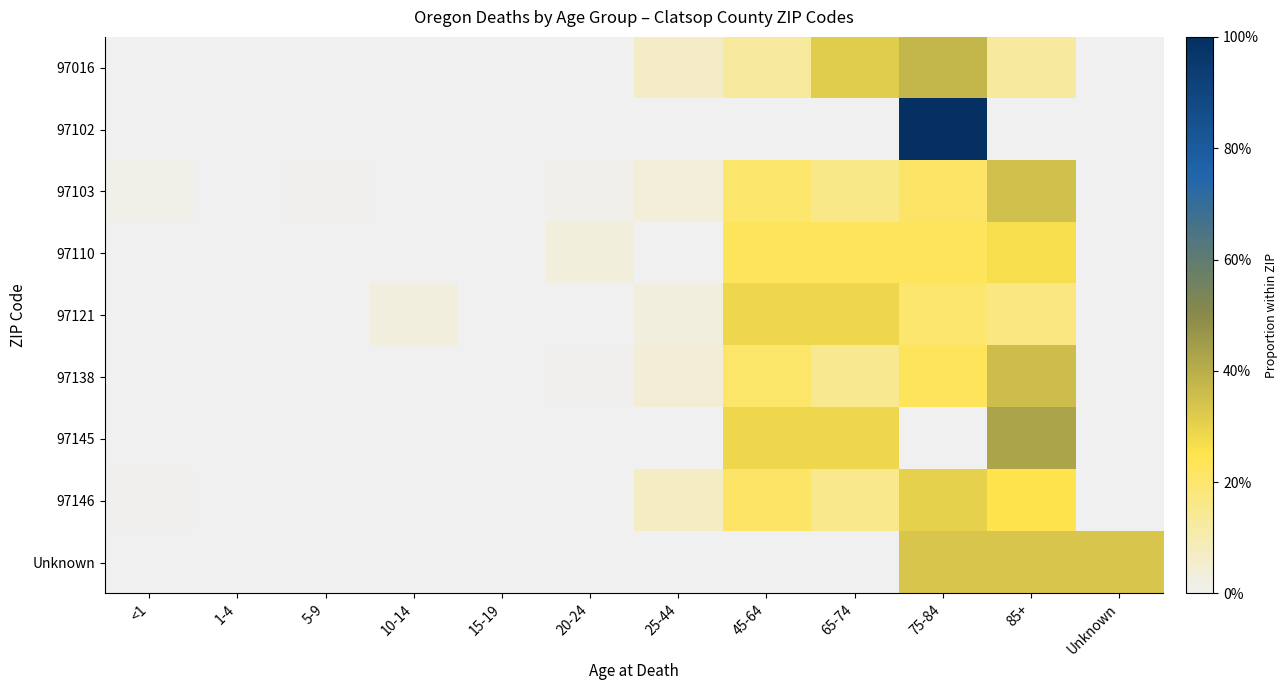

At how many categories does at least one series exceed 0?

12